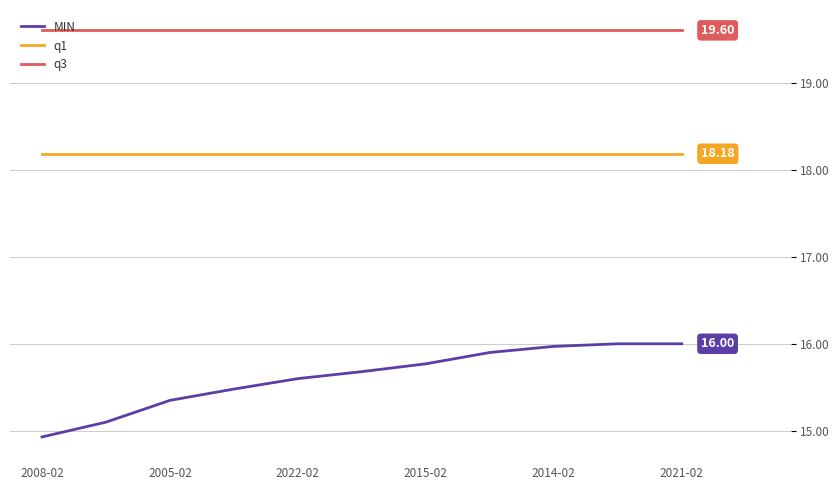

Which series has the widest spread of values?

MIN